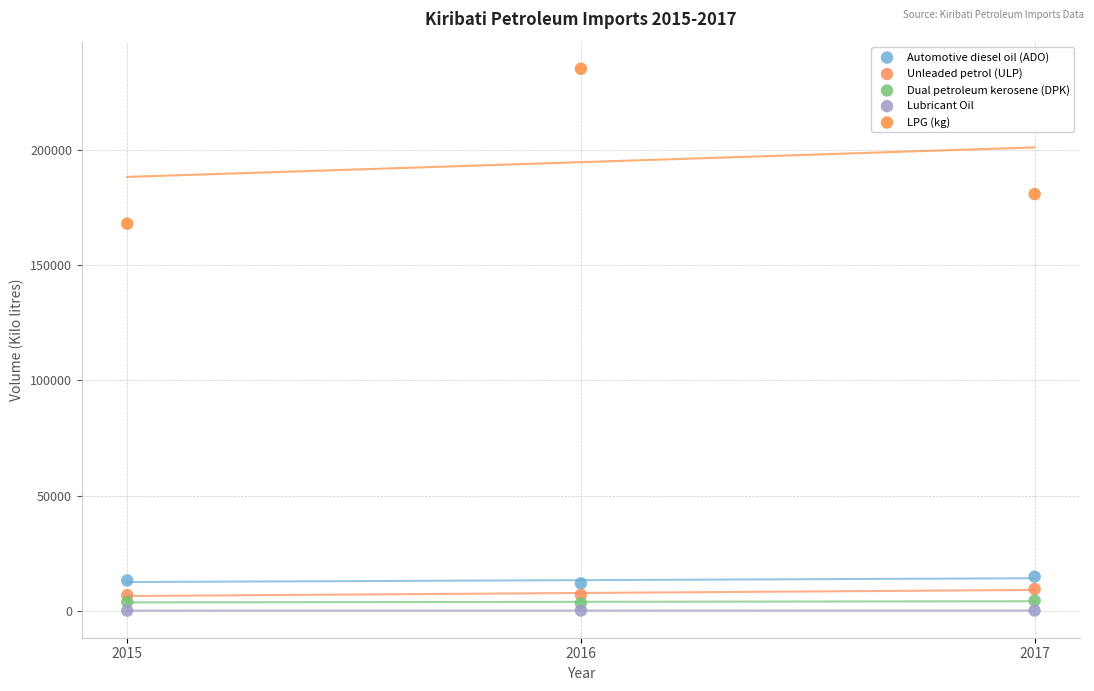

What are all the series names shown in the legend?

Automotive diesel oil (ADO), Unleaded petrol (ULP), Dual petroleum kerosene (DPK), Lubricant Oil, LPG (kg)